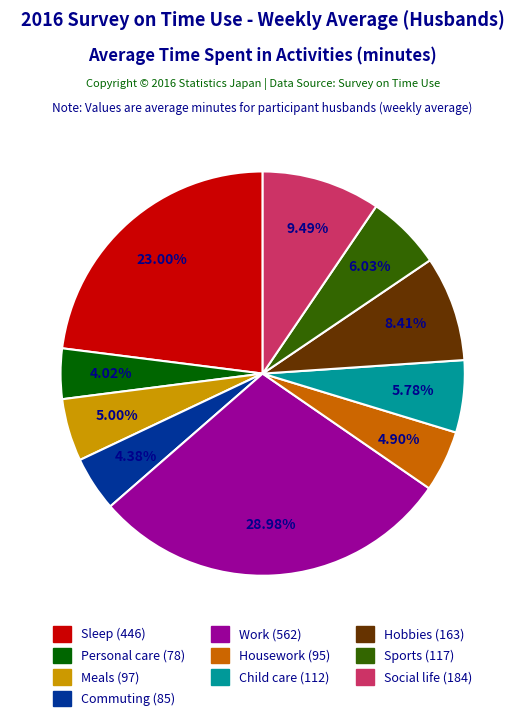

Which category has the biggest portion of the pie?

Work